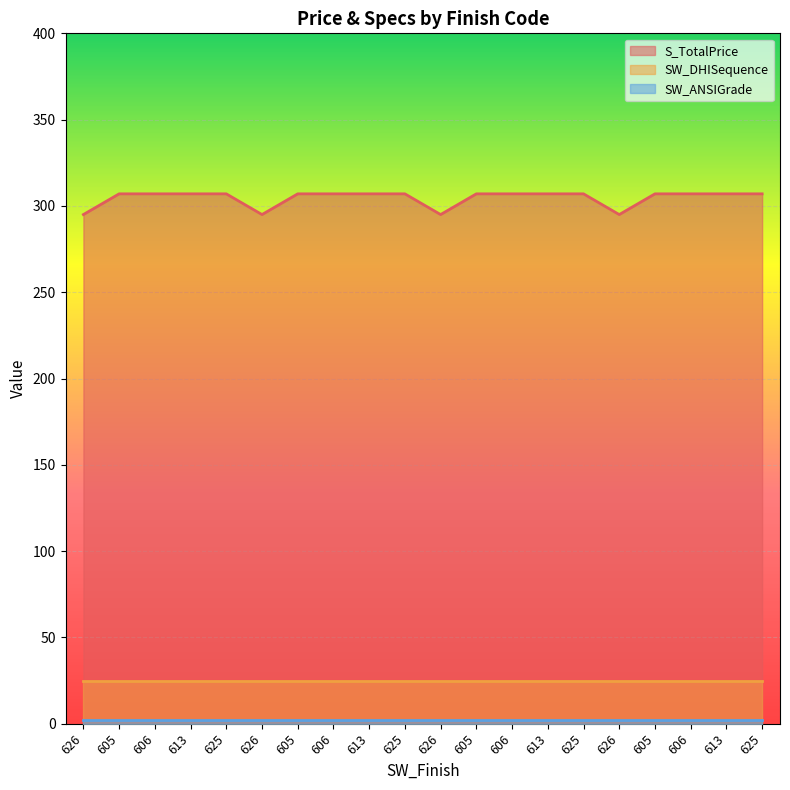

What is the difference between the maximum and minimum values in the S_TotalPrice series?

12.0